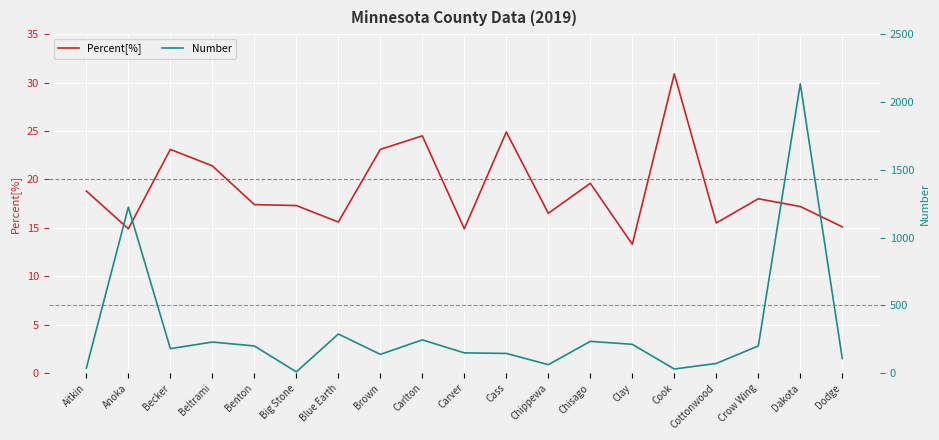

Between Big Stone and Chisago, which series saw the biggest shift?

Number